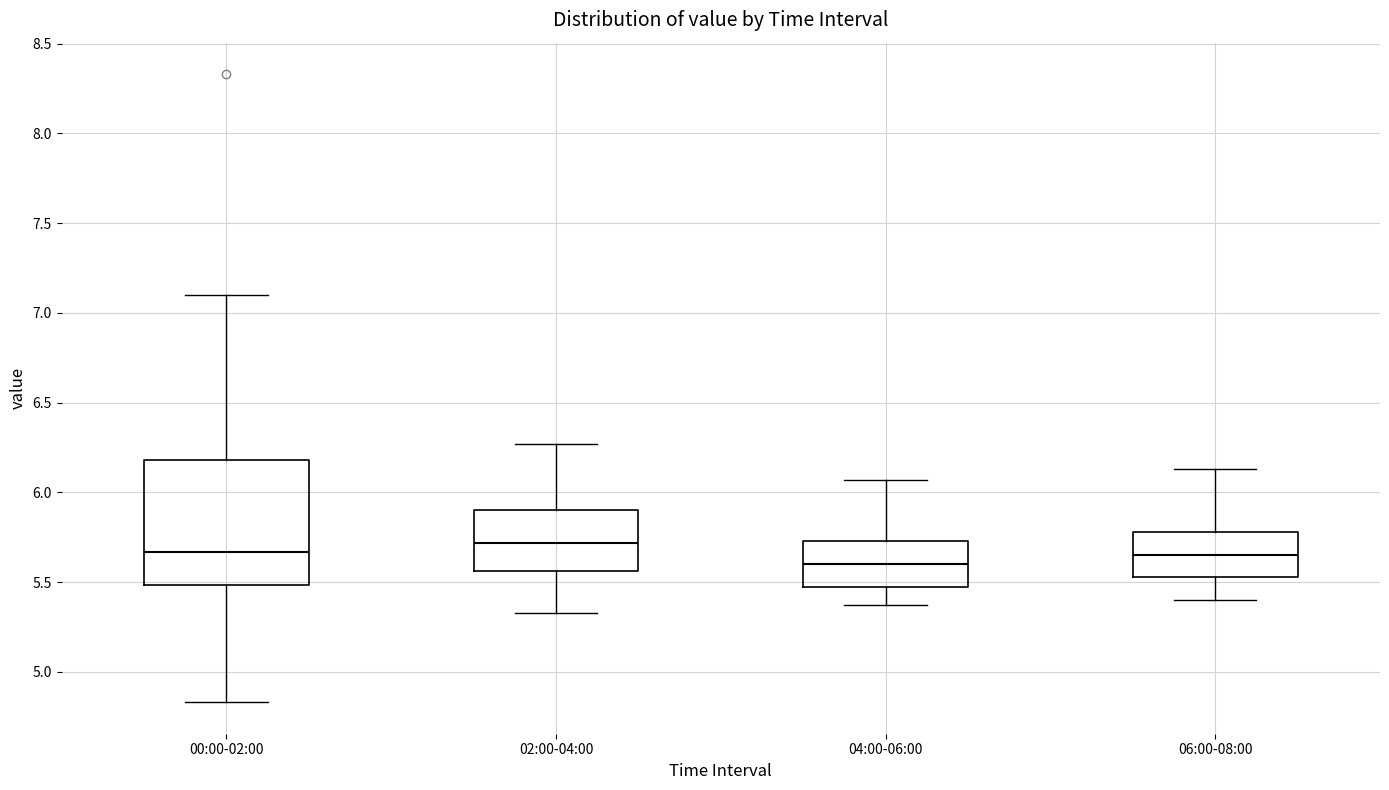

Reading left to right, read every box against the y-axis: the position of its median line, the range the box covers, and the ends of its whiskers. The values are not printed on the chart, so give them approximately, as read against the axis.

00:00-02:00: median 5.65, box 5.50 to 6.20, whiskers 4.85 to 7.10
02:00-04:00: median 5.70, box 5.55 to 5.90, whiskers 5.35 to 6.25
04:00-06:00: median 5.60, box 5.45 to 5.75, whiskers 5.35 to 6.05
06:00-08:00: median 5.65, box 5.55 to 5.80, whiskers 5.40 to 6.15